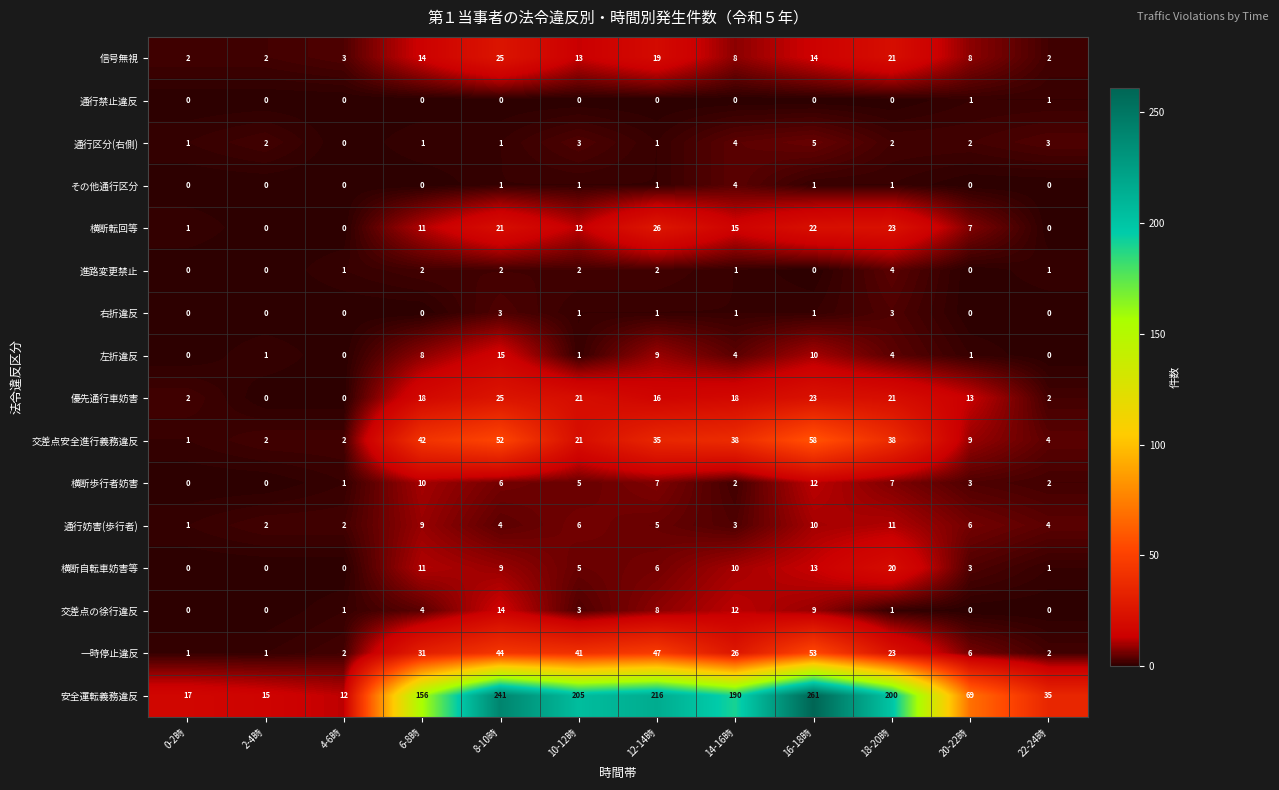

At which category does the chart reach its peak across all series?

16-18時